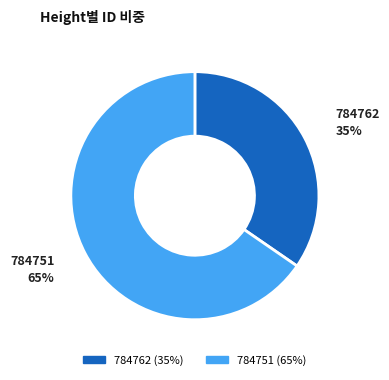

Approximately how many times larger is the value at 784762 compared to 784751?

0.5